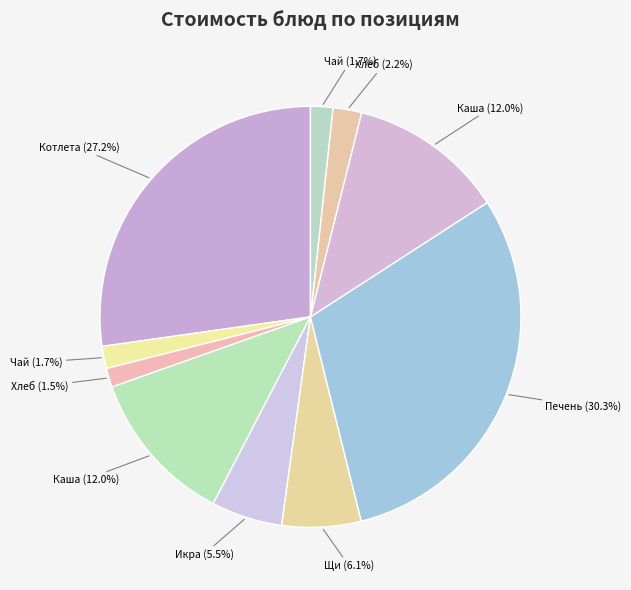

Count the number of slices in the pie.

10